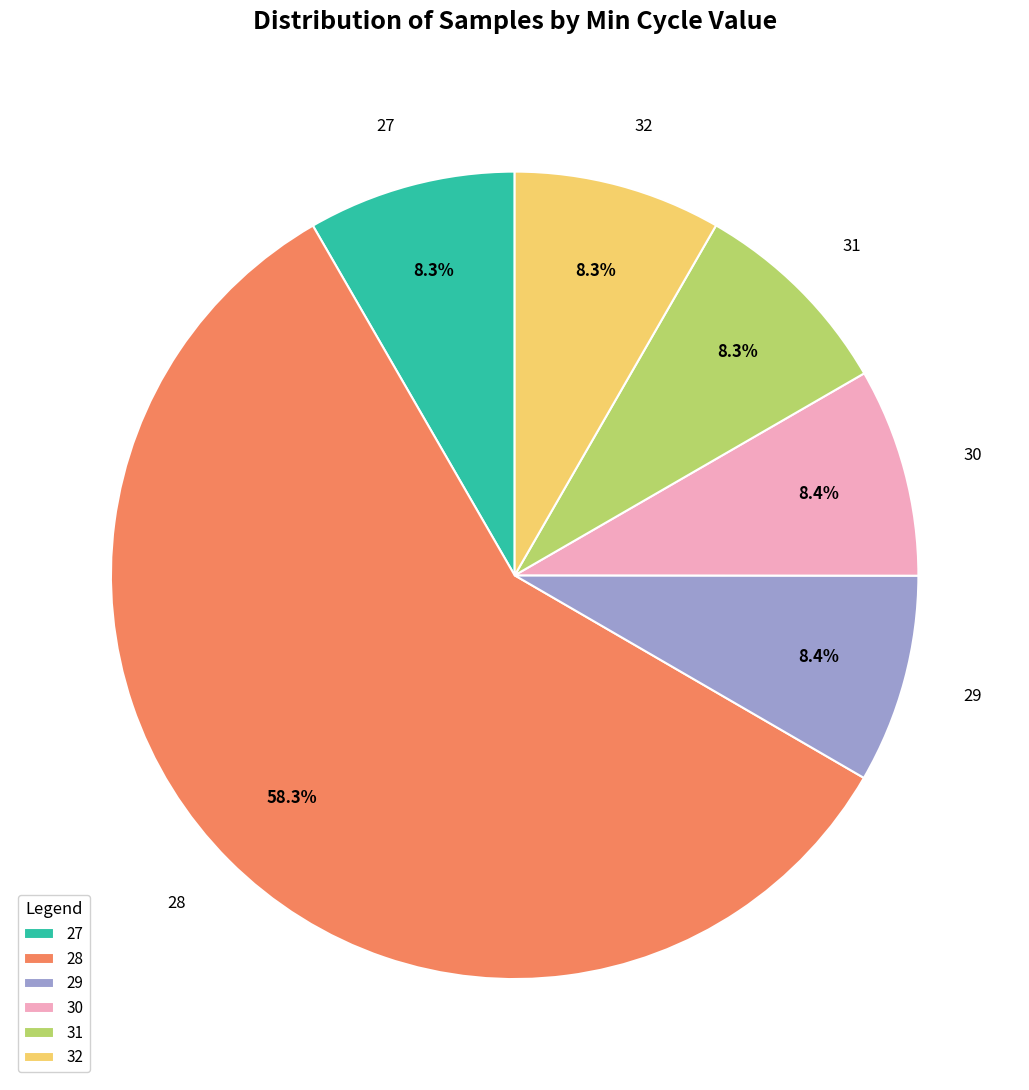

Which has a higher value, 31 or 28?

28